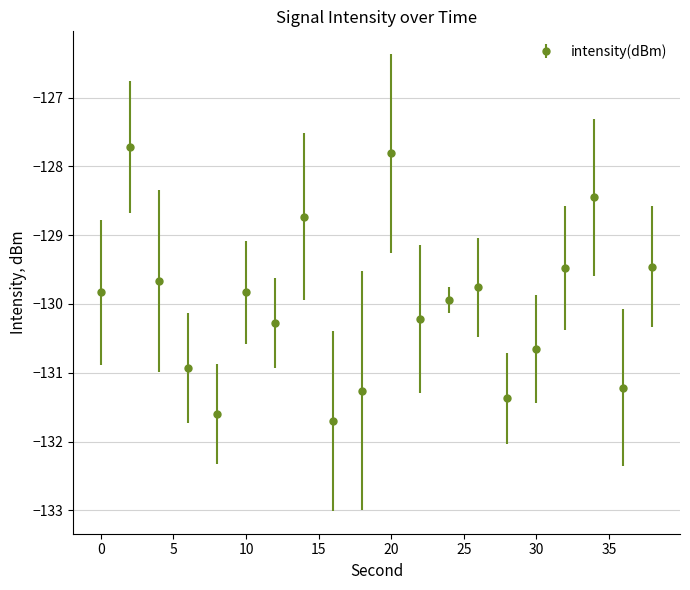

Reading left to right, list all the values displayed in this chart.

-129.8	-127.7	-129.7	-130.9	-131.6	-129.8	-130.3	-128.7	-131.7	-131.3	-127.8	-130.2	-129.9	-129.8	-131.4	-130.7	-129.5	-128.4	-131.2	-129.5